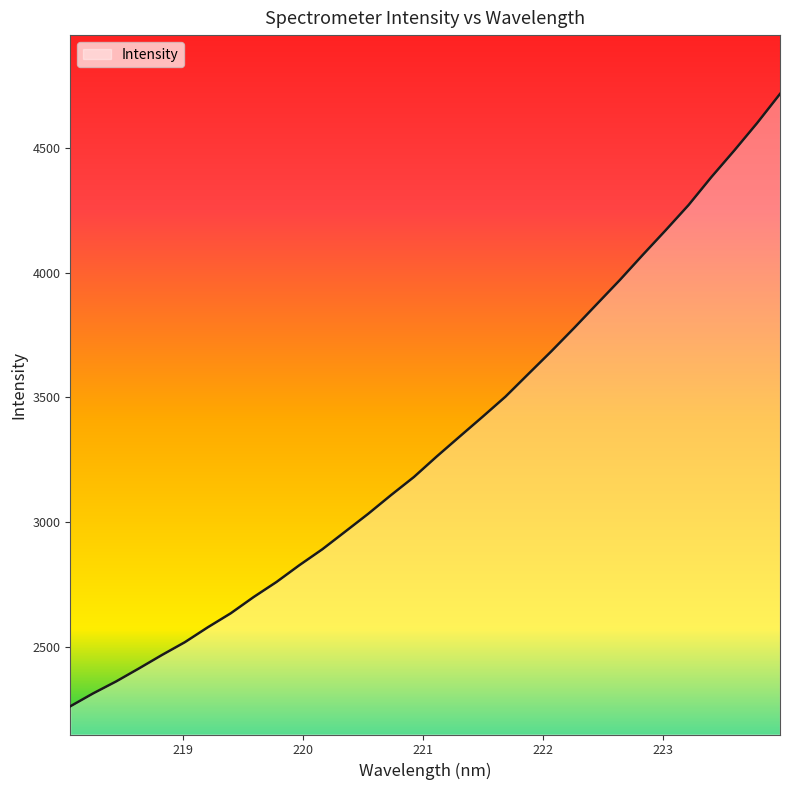

What is the maximum value shown in the chart?

4716.4